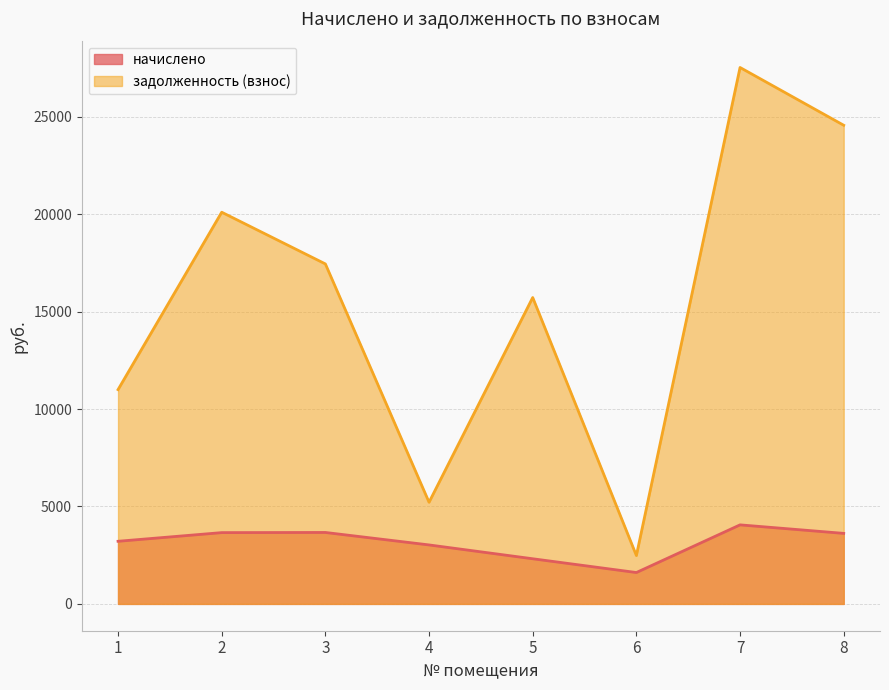

In начислено, how many points are higher than both neighbors (excluding endpoints)?

2